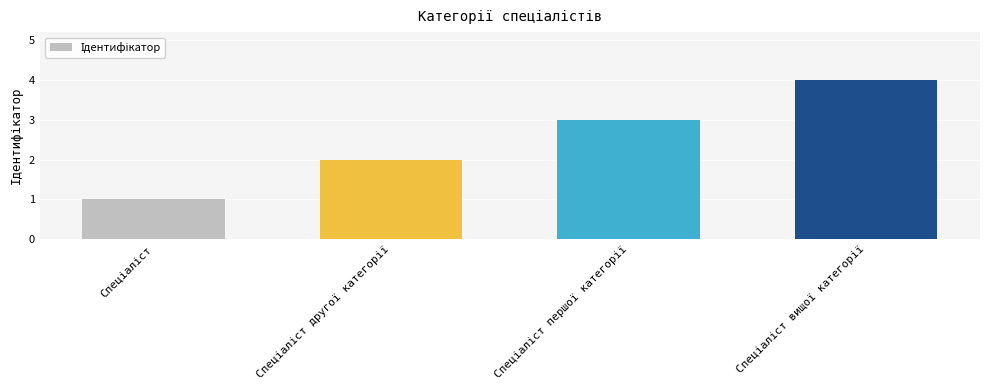

What is the difference between the maximum and minimum values?

3